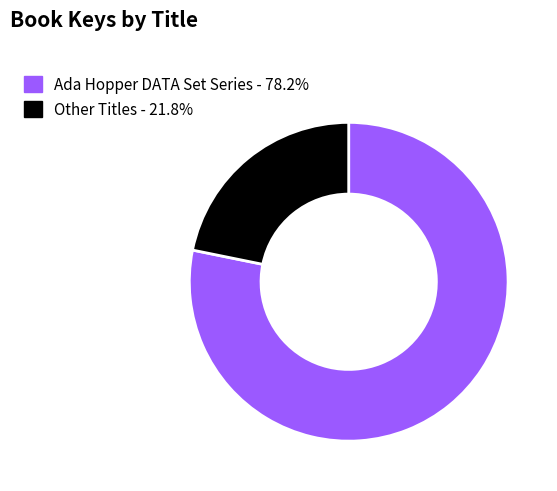

Is there a majority slice in this chart?

Yes